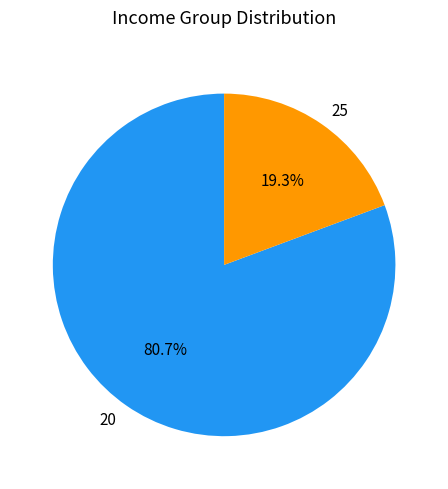

To the nearest percent, what is the difference between the 20 and 25 slice percentages?

61%